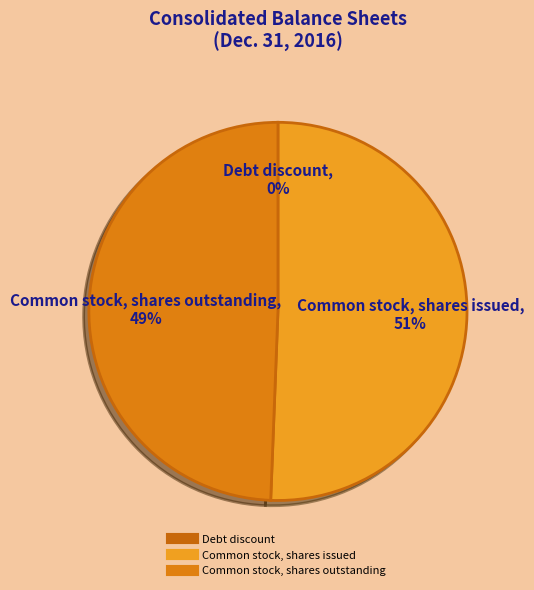

Which slice is the largest?

Common stock, shares issued